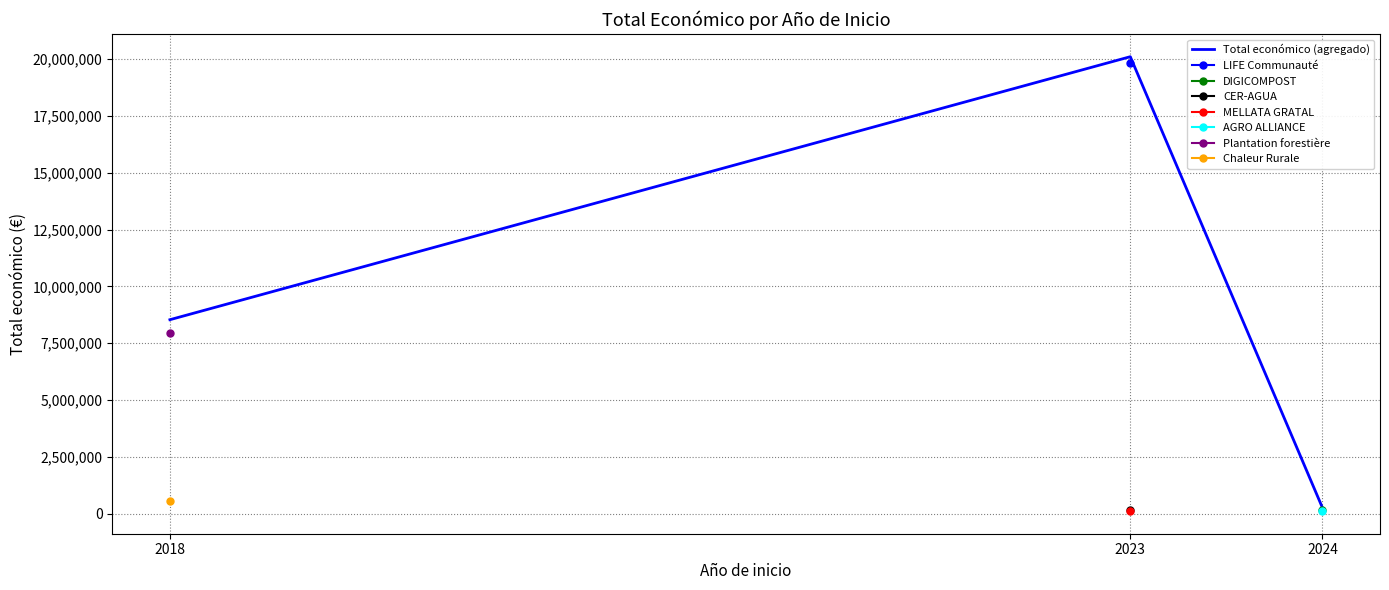

Rank the categories by value from lowest to highest.

2024, 2018, 2023